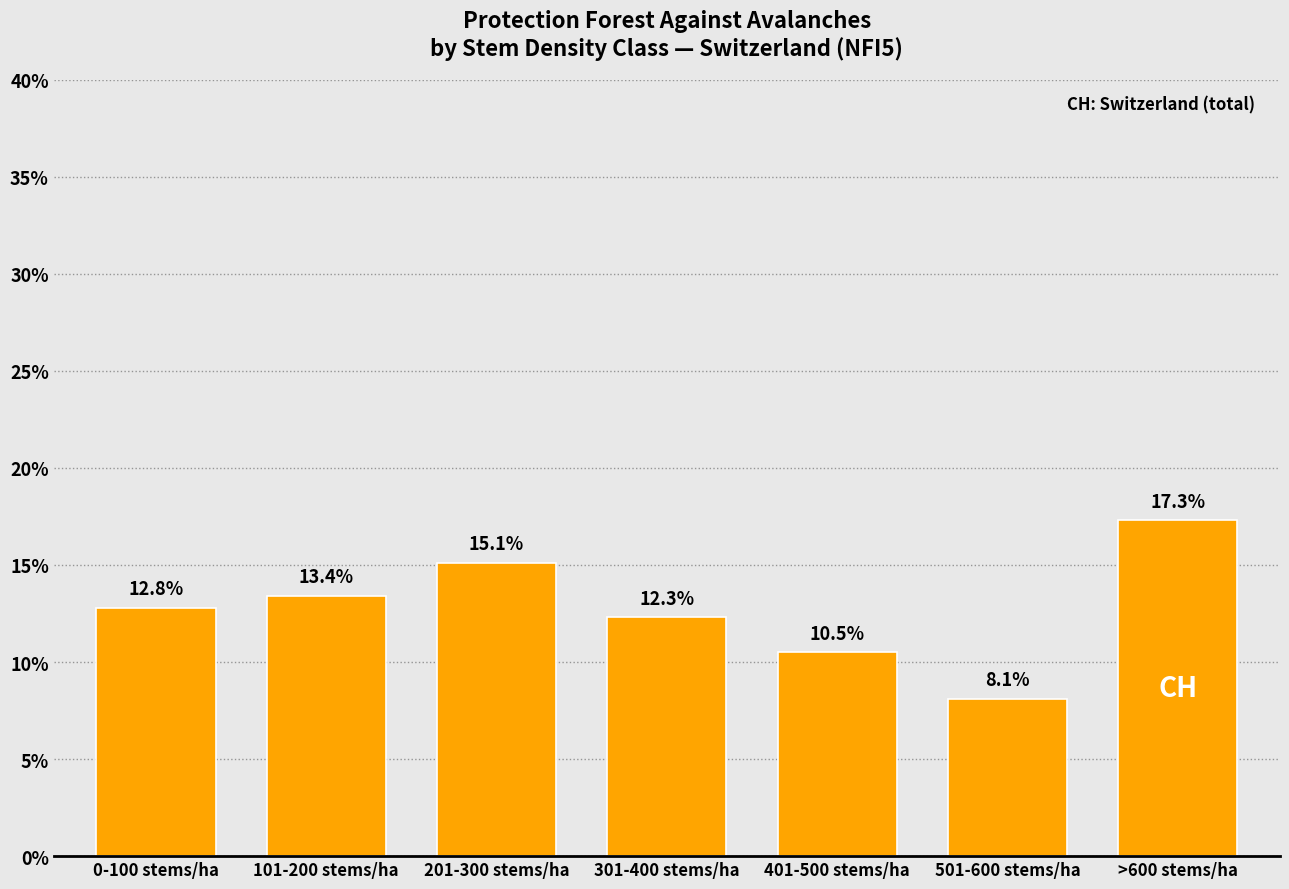

List the labels in order of value, largest first.

>600 stems/ha, 201-300 stems/ha, 101-200 stems/ha, 0-100 stems/ha, 301-400 stems/ha, 401-500 stems/ha, 501-600 stems/ha